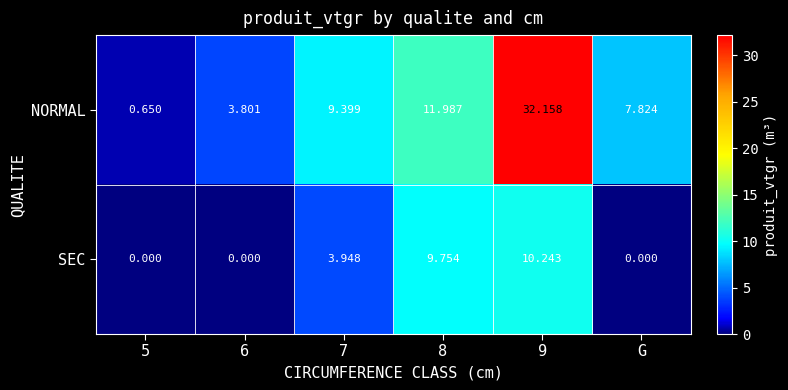

List the series in order of their peak value, lowest first.

SEC, NORMAL